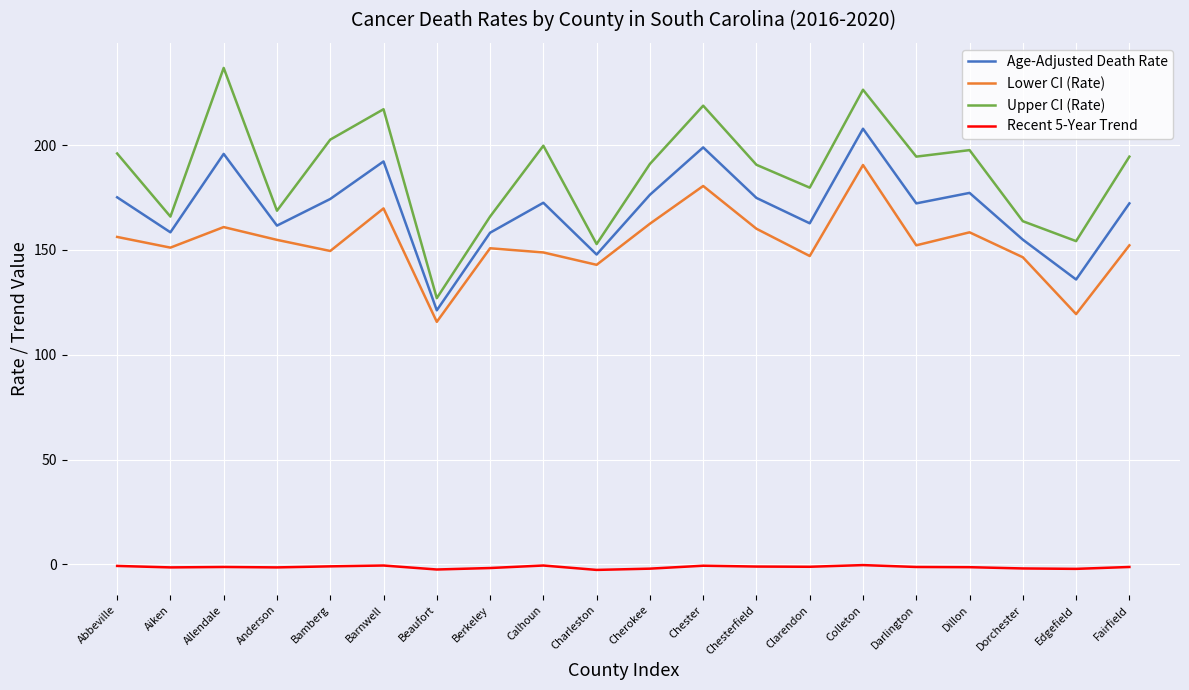

True or false: Upper CI (Rate) and Age-Adjusted Death Rate intersect in this chart.

False